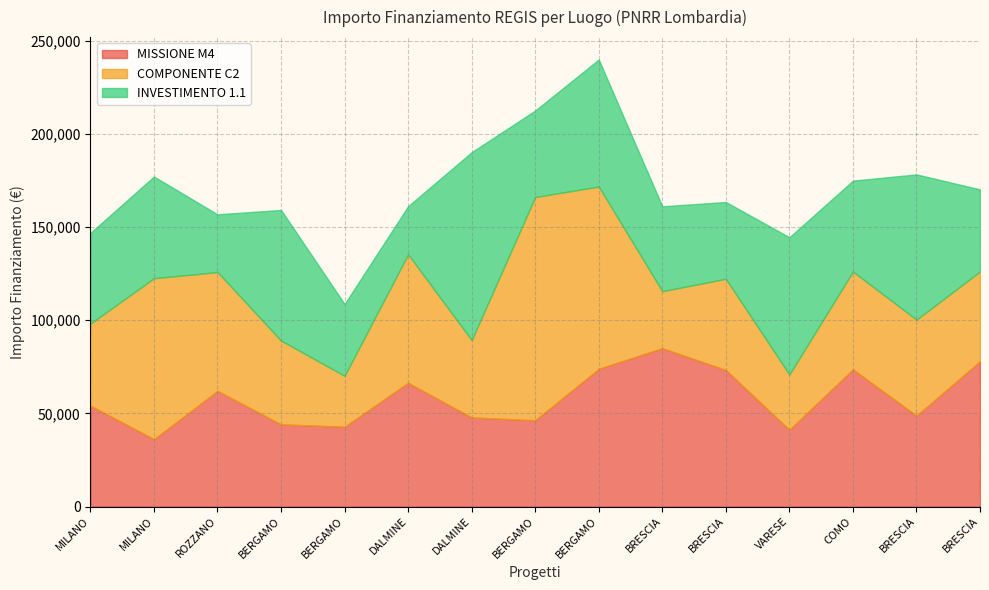

Is it true that INVESTIMENTO 1.1 equals 70077.9 at BERGAMO?

True